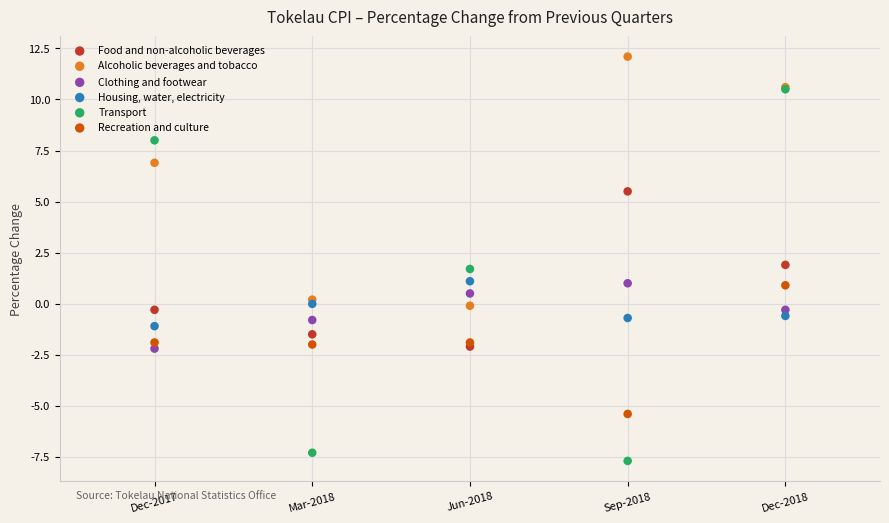

In the Alcoholic beverages and tobacco series, what Y value is closest to 6?

6.9